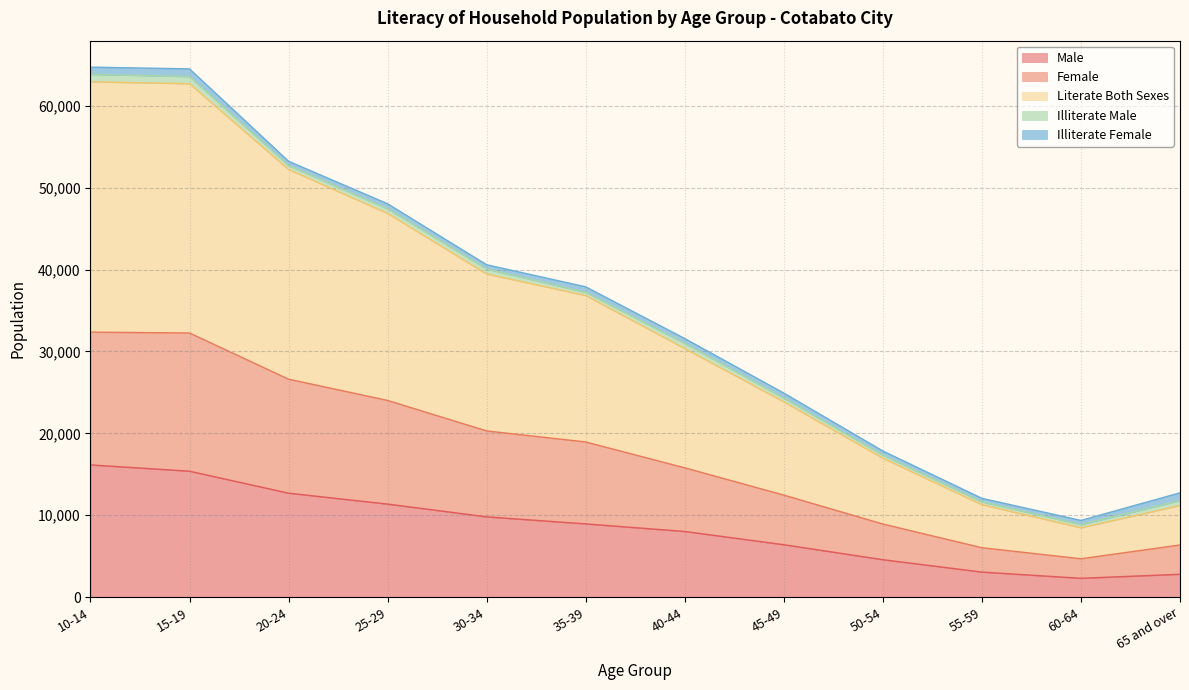

What is the minimum value for Male?

2297